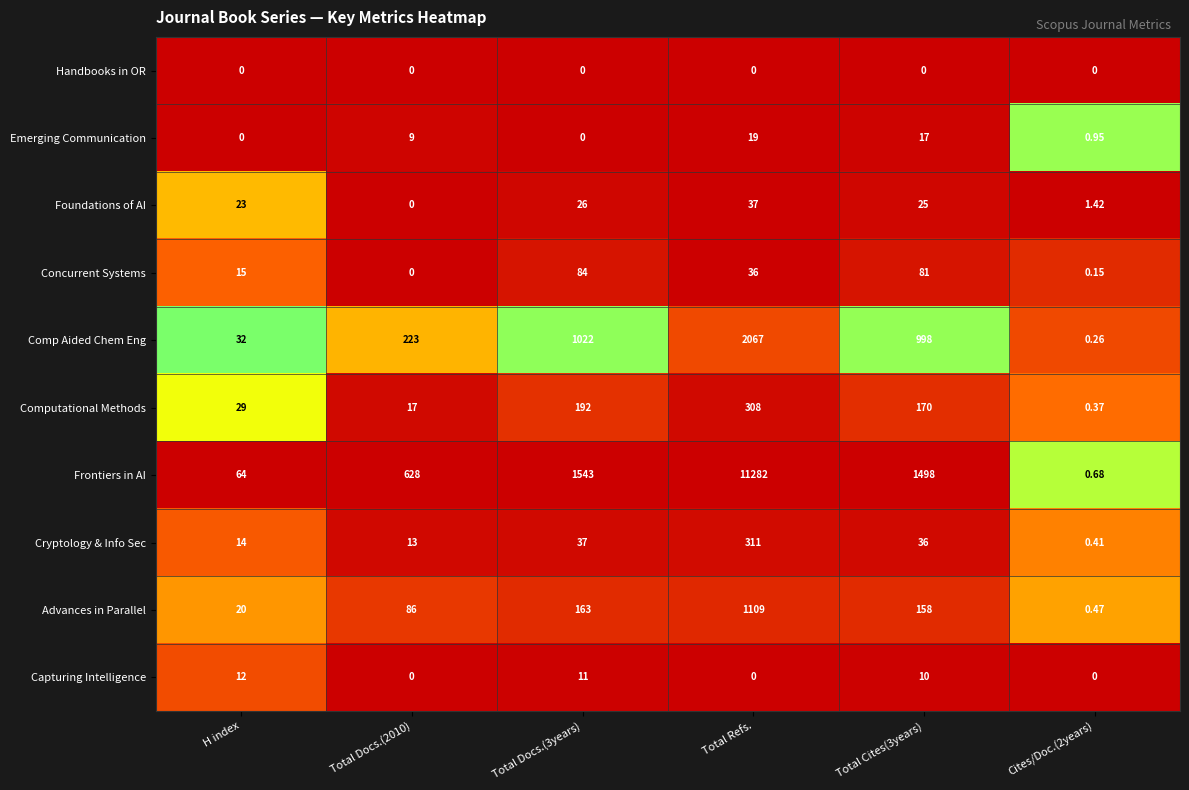

List the series in order of their peak value, lowest first.

Handbooks in OR, Capturing Intelligence, Emerging Communication, Foundations of AI, Concurrent Systems, Computational Methods, Cryptology & Info Sec, Advances in Parallel, Comp Aided Chem Eng, Frontiers in AI